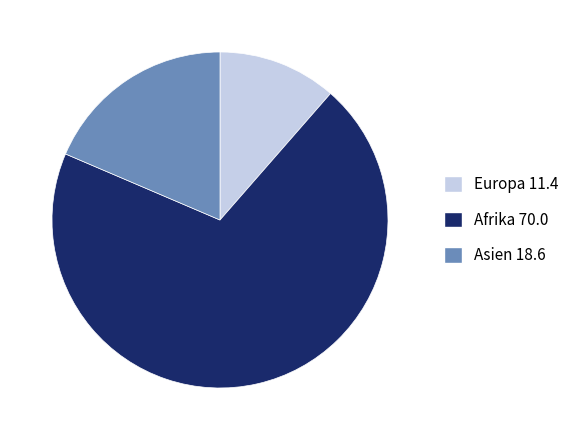

What is the ratio of the value at Europa to the value at Asien?

0.6